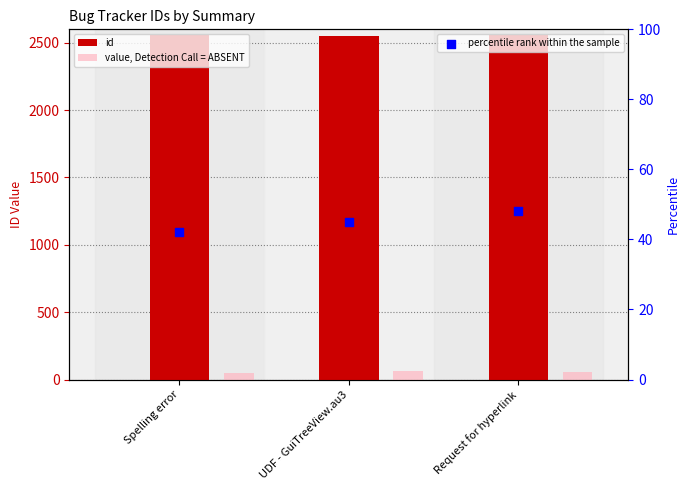

Which series has the largest Y range (max minus min)?

value, Detection Call = ABSENT